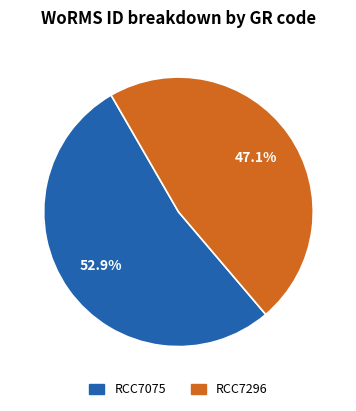

Which has a higher value, RCC7296 or RCC7075?

RCC7075